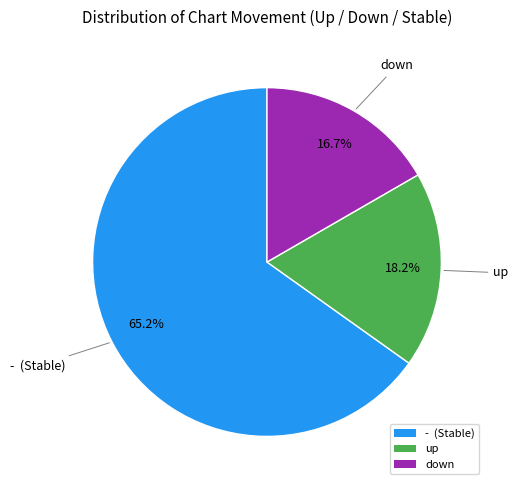

How many segments does this pie chart have?

3